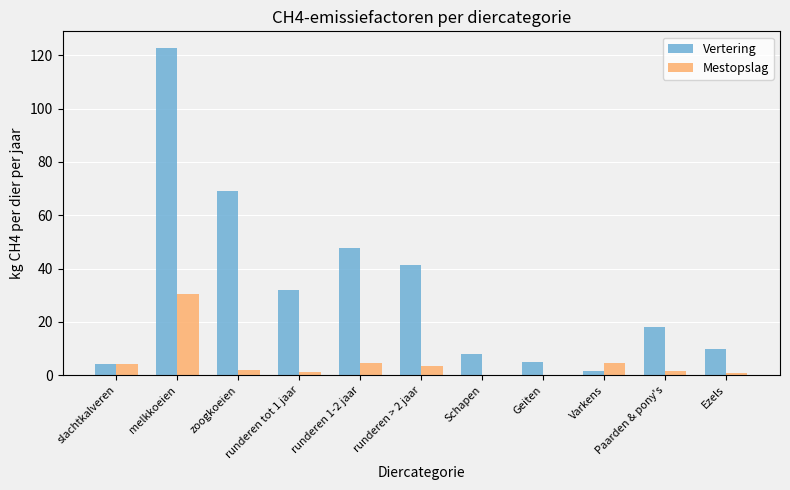

Which category has the highest value across all series?

melkkoeien